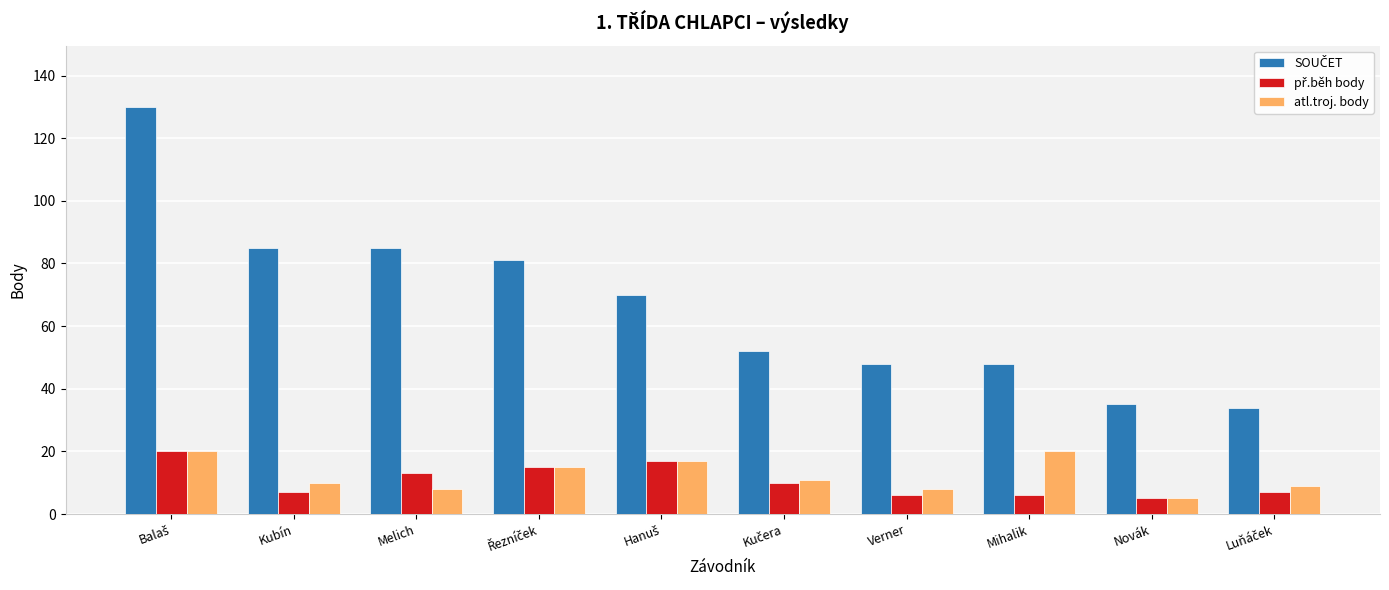

True or false: atl.troj. body has a value of 10 at Kubín.

True